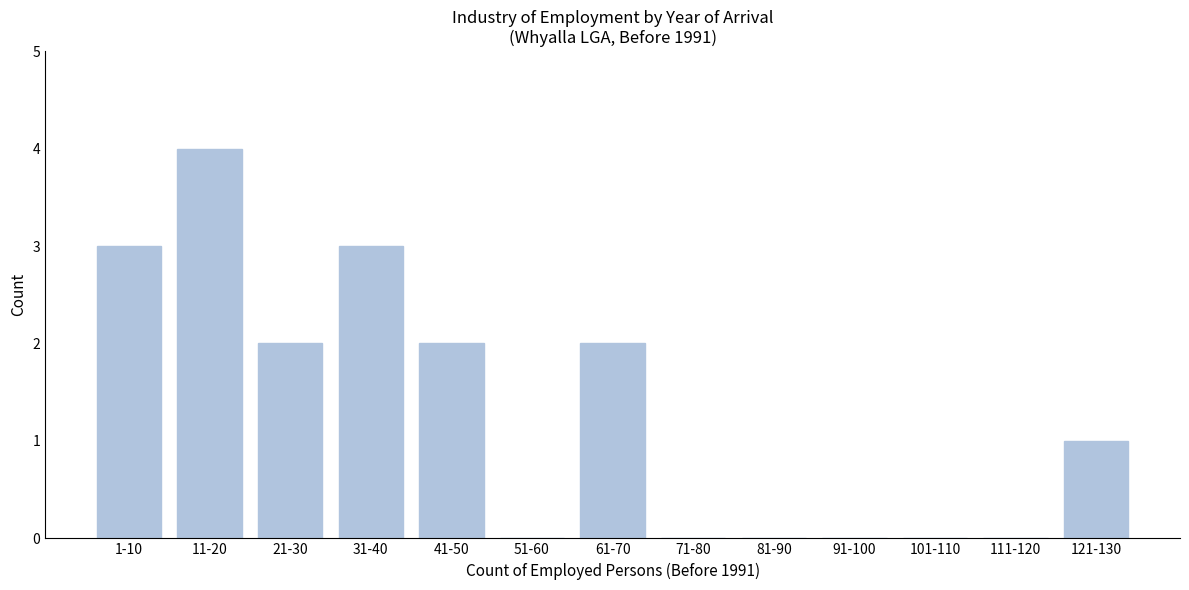

Reading left to right, transcribe all the data shown in this chart.

1-10=3	11-20=4	21-30=2	31-40=3	41-50=2	51-60=0	61-70=2	71-80=0	81-90=0	91-100=0	101-110=0	111-120=0	121-130=1